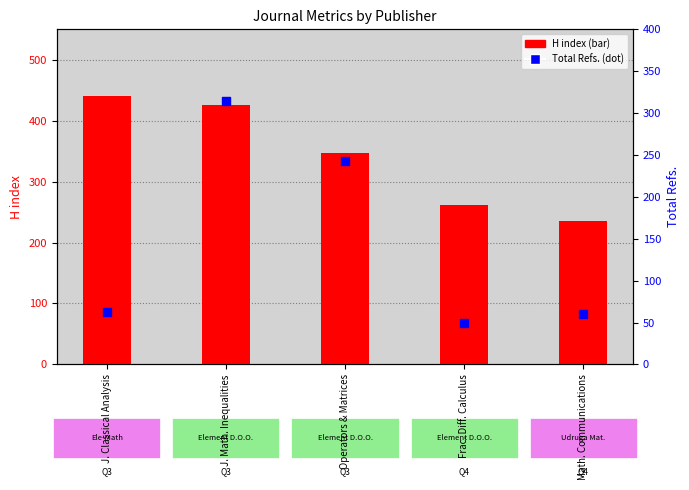

What is the total value across all series at Math. Communications?

296